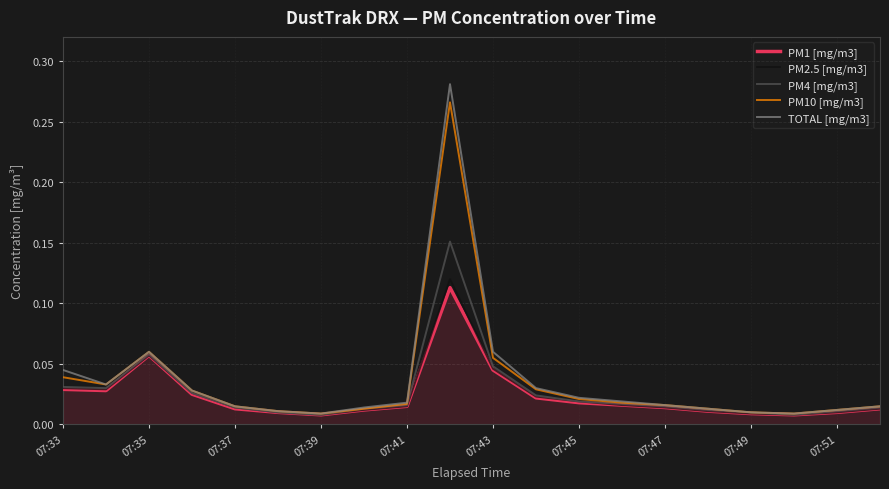

Which series has the largest range (max minus min)?

TOTAL [mg/m3]